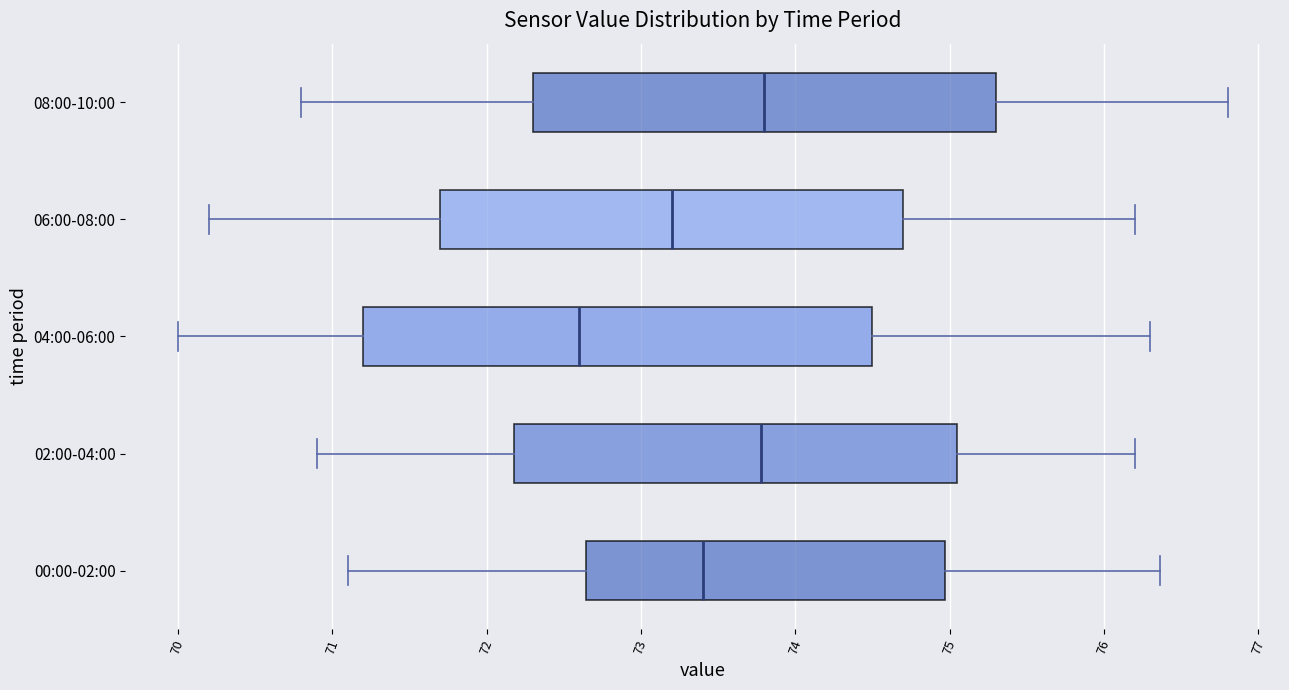

Where does the median line of the box for 08:00-10:00 sit on the x-axis? The values are not printed on the chart, so give them approximately, as read against the axis.

73.8